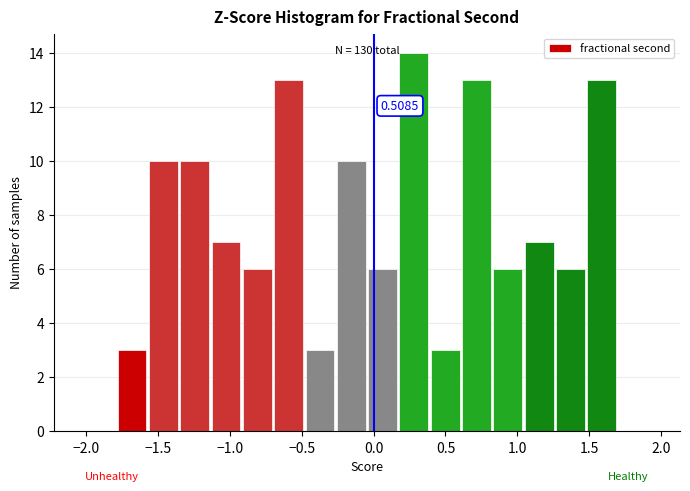

Over which range of the x-axis is the bar tallest?

0.15 to 0.40